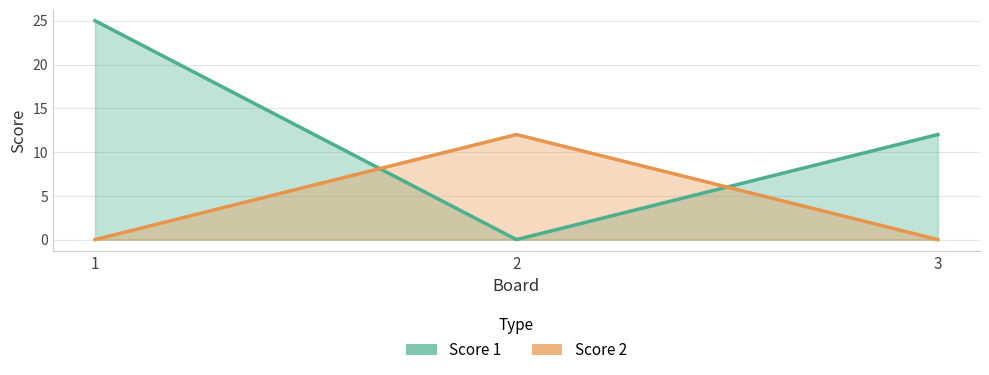

Where is Score 2 nearest to the value 6?

1